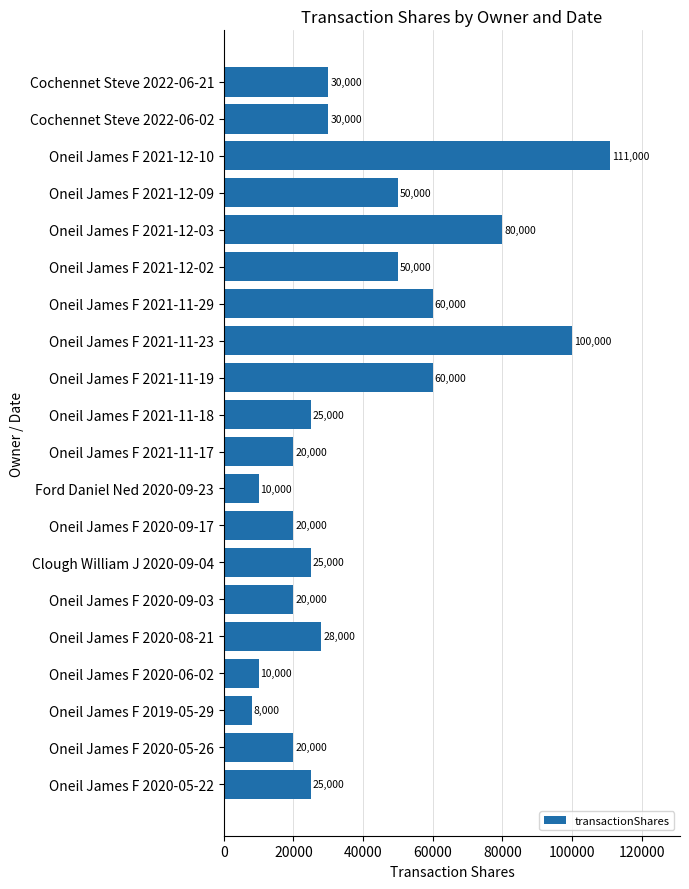

What is the difference between the values at Oneil James F 2021-12-02 and Oneil James F 2020-09-03?

30000